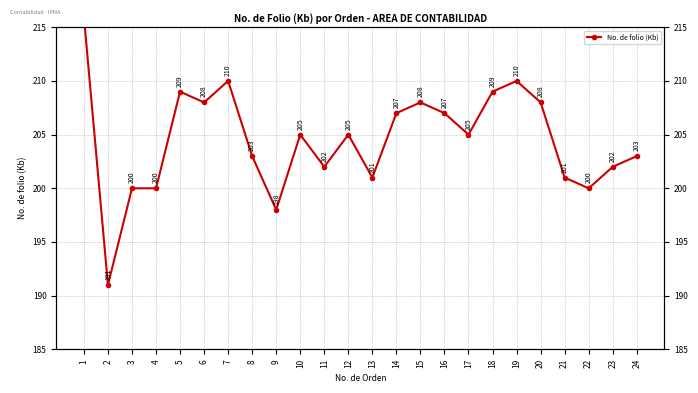

True or false: the data shows 201 at 13.

True